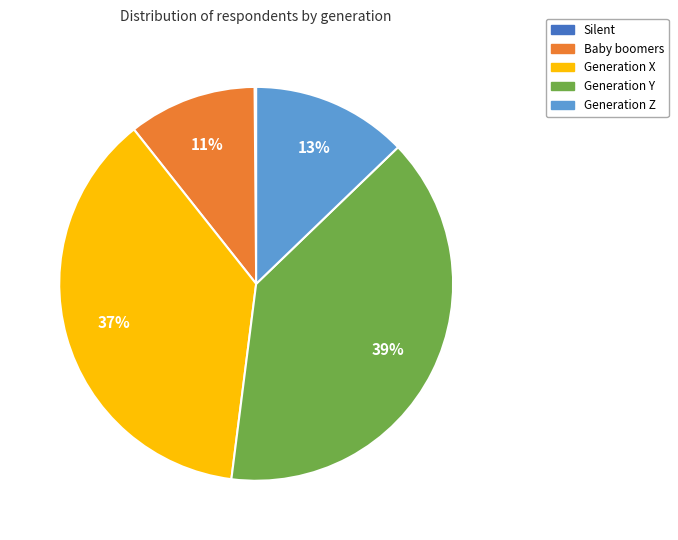

True or false: Generation X accounts for 45% of the total.

False